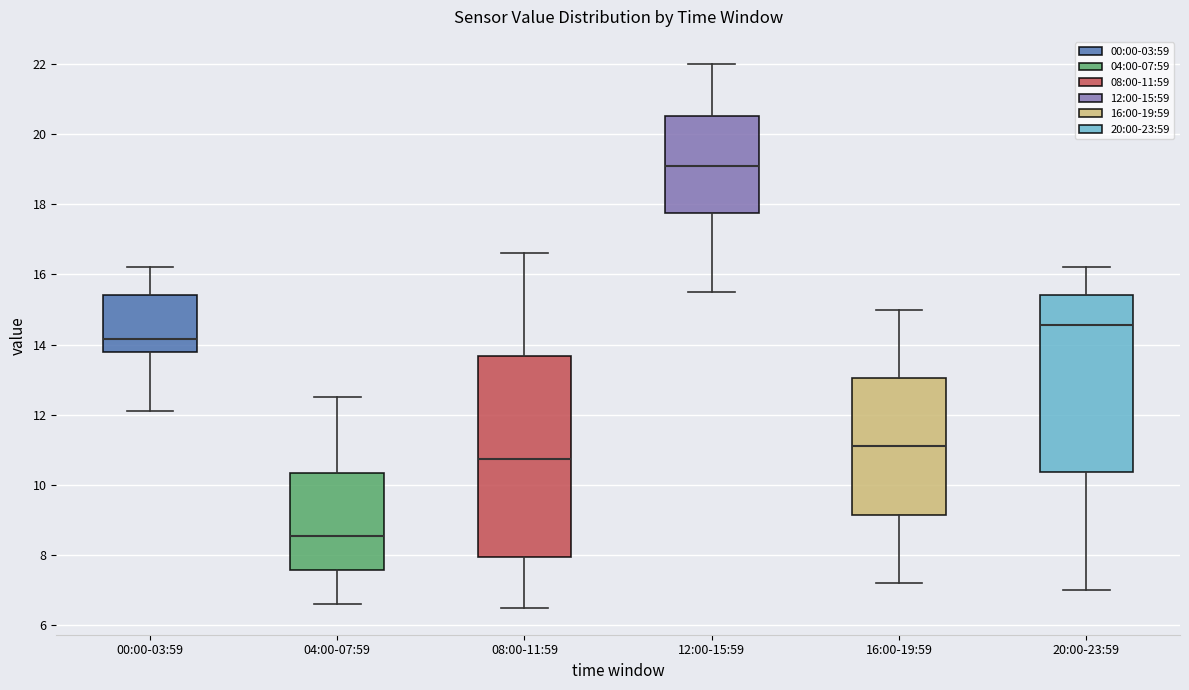

Which box has the highest median line?

12:00-15:59